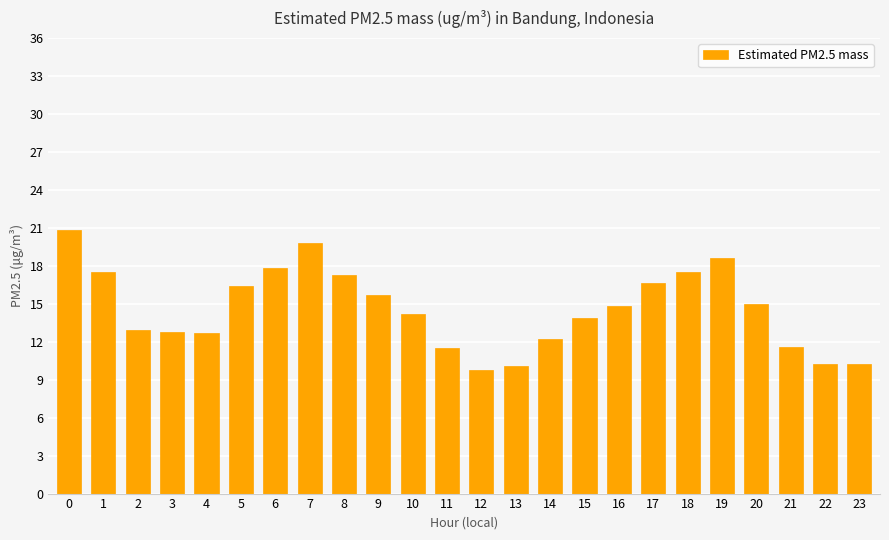

How many bars are there in total?

24